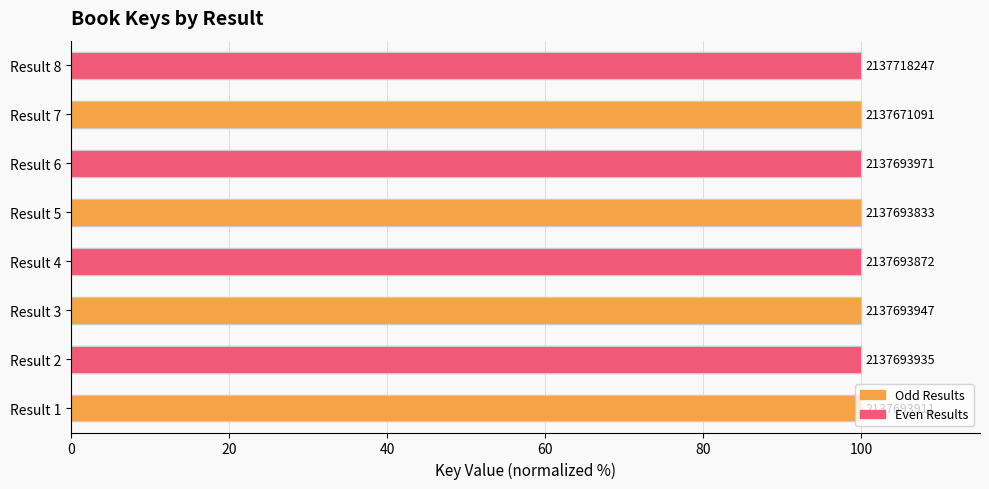

Reading left to right, transcribe all the data shown in this chart.

100.0	100.0	100.0	100.0	100.0	100.0	100.0	100.0